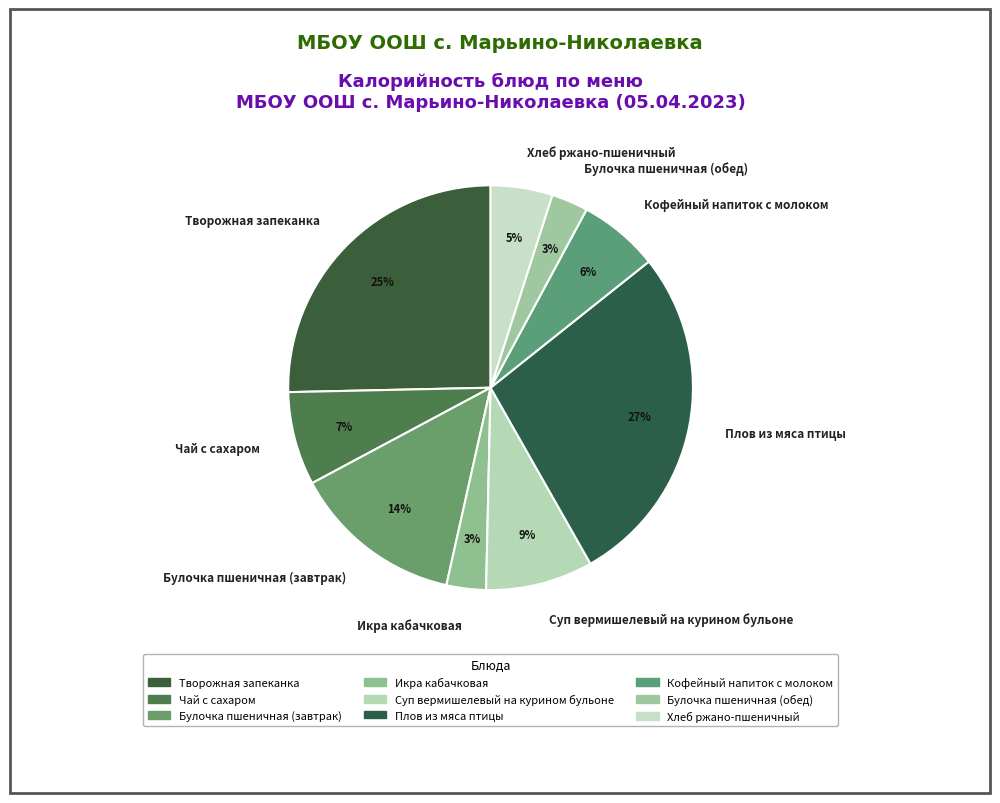

Is there any slice that represents more than half of the pie?

No